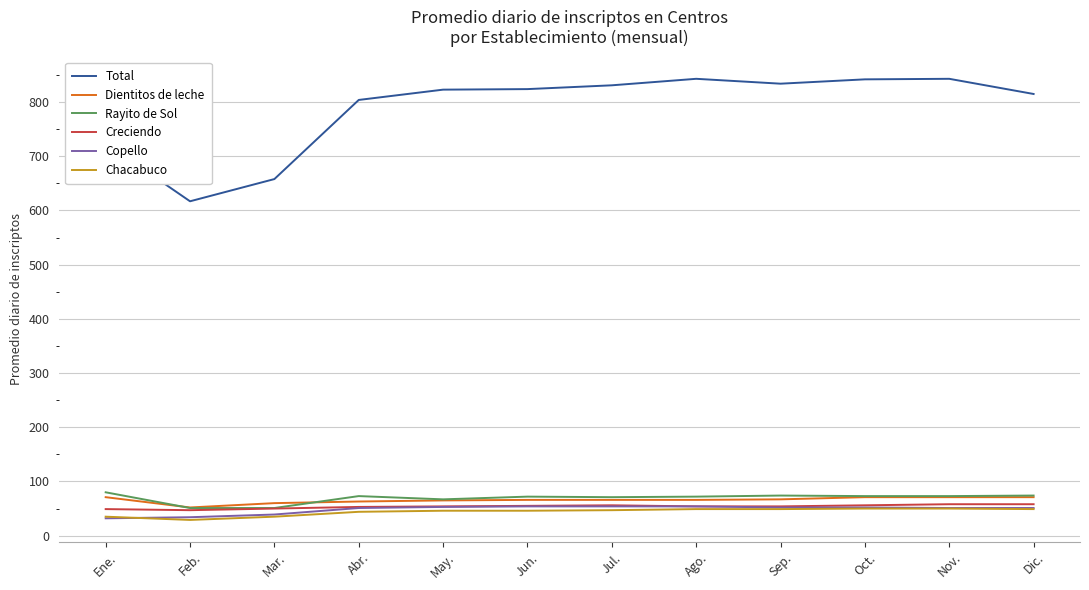

What is the approximate value of Chacabuco at Ene.?

35